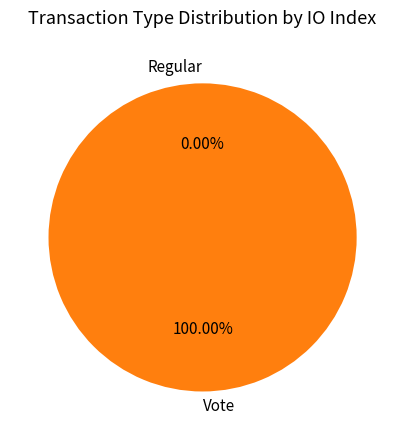

How many slices are in this pie chart?

2